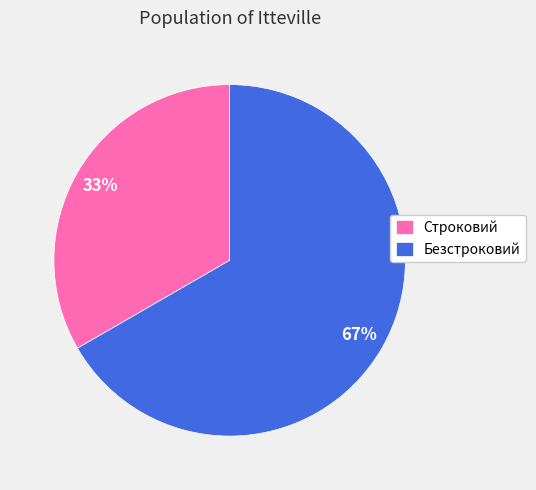

Which category has the smallest portion of the pie?

Строковий